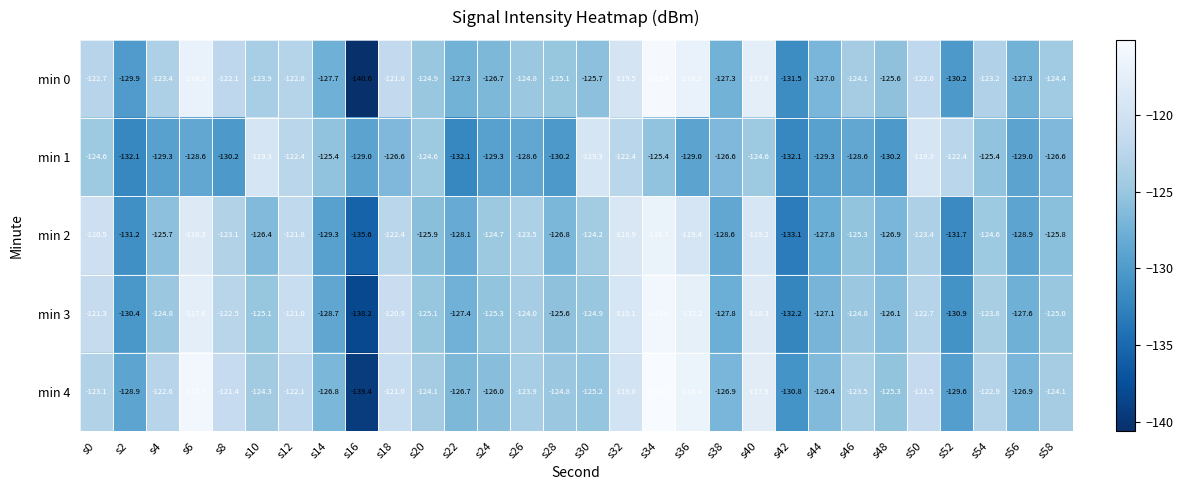

Rank the series by their maximum value, from highest to lowest.

min 4, min 0, min 3, min 2, min 1